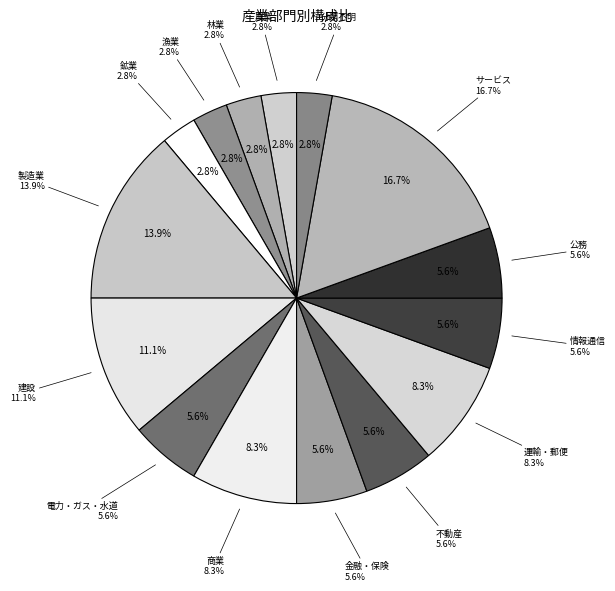

How many slices are in this pie chart?

15